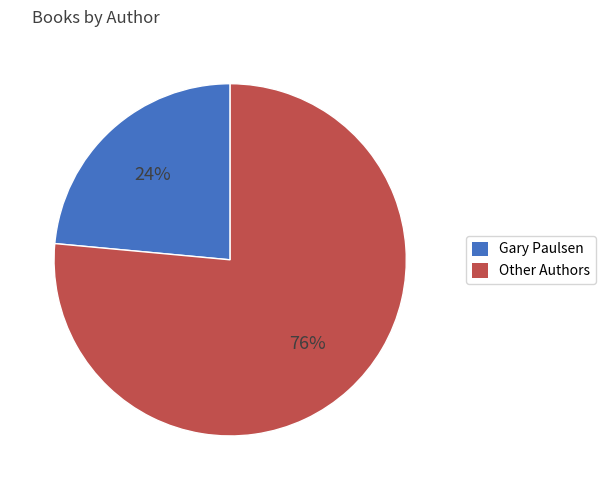

Is there a majority slice in this chart?

Yes